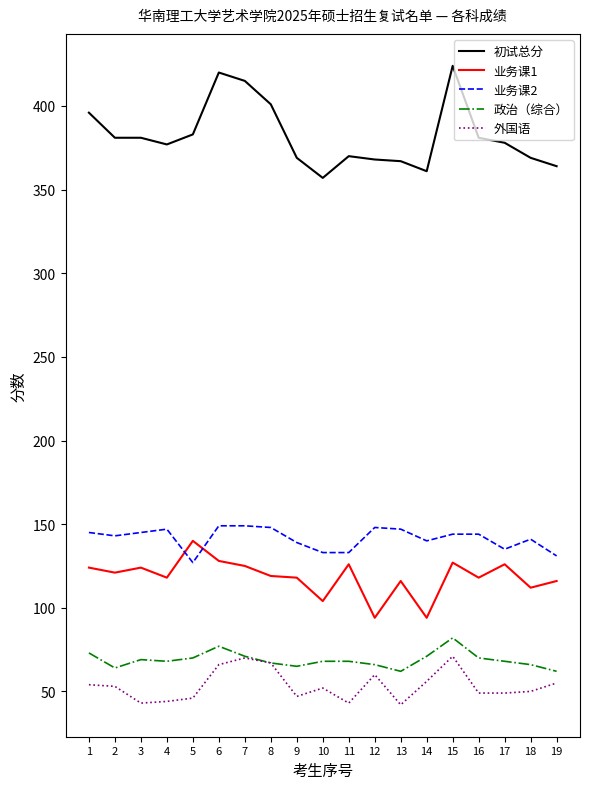

How many lines are shown in the chart?

5